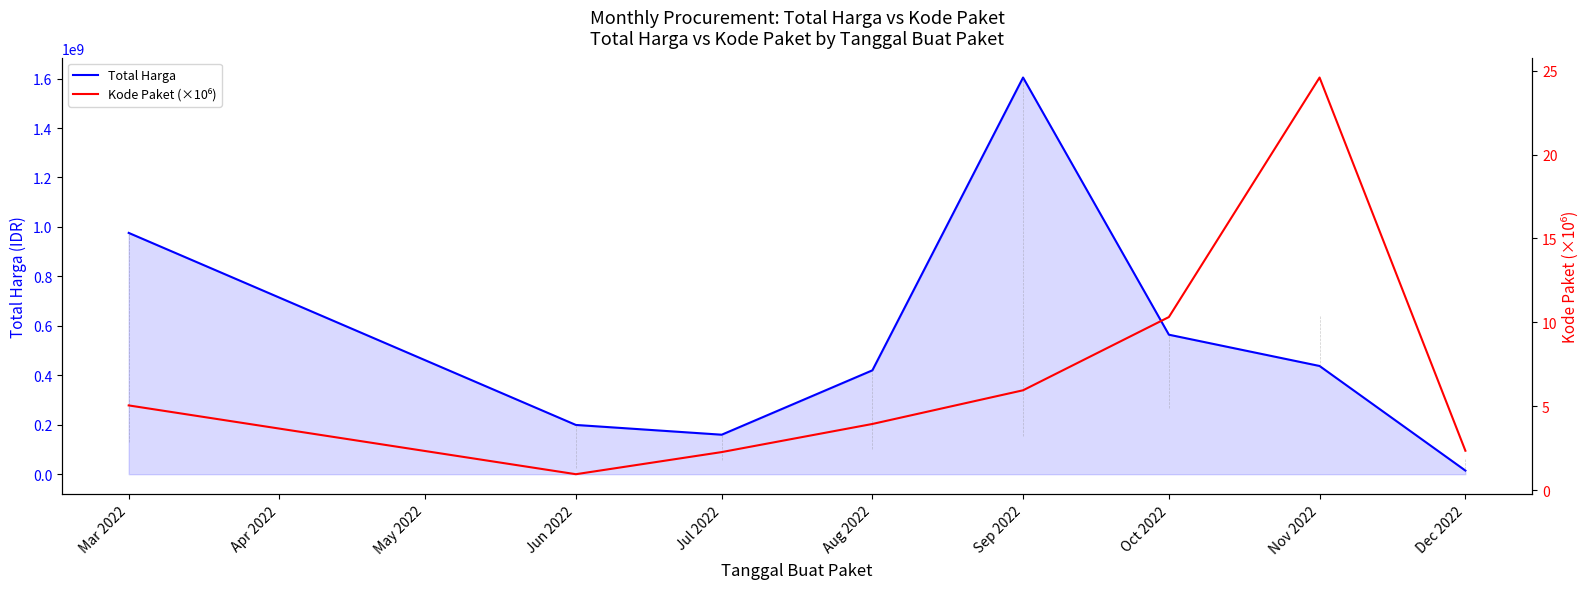

The value of Total Harga at Mar 2022 is 465147691. True or false?

False